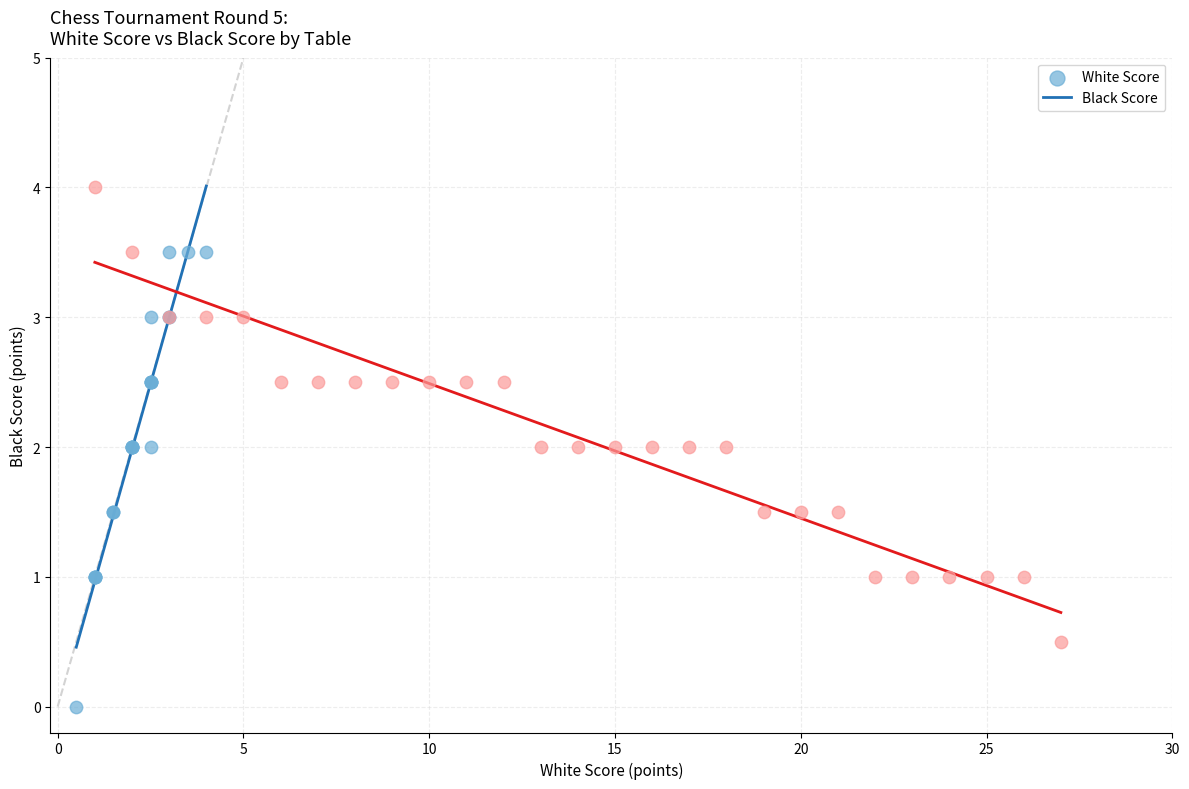

What are all the series names shown in the legend?

White Score, Black Score